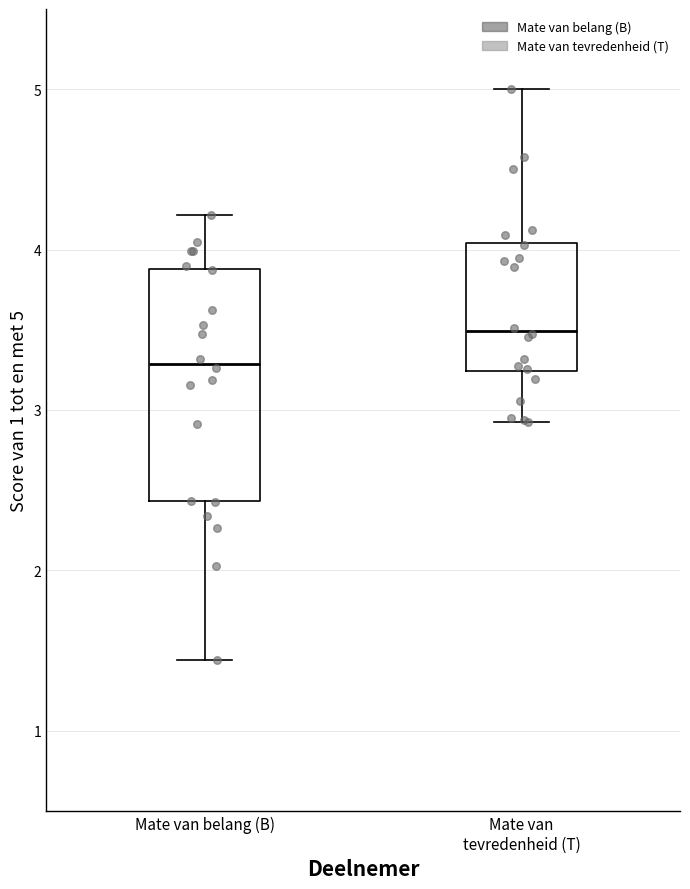

Which box's median line is the lowest?

Mate van belang (B)